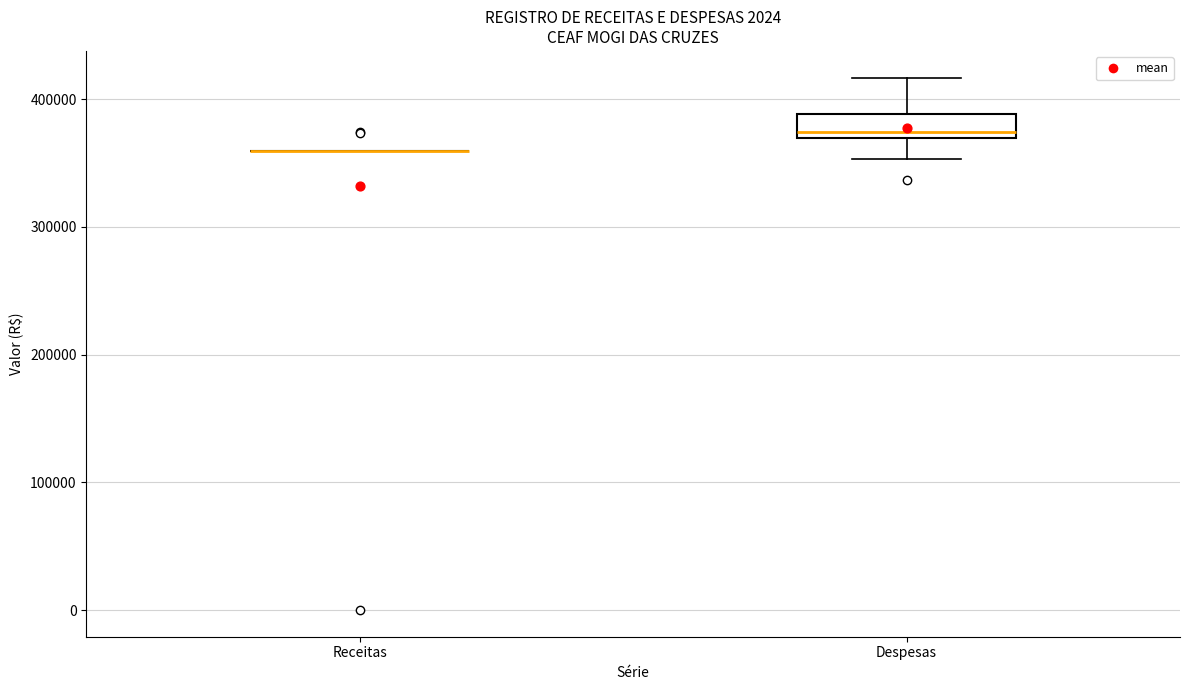

Comparing the boxes themselves (not the whiskers), which one is the tallest?

Despesas